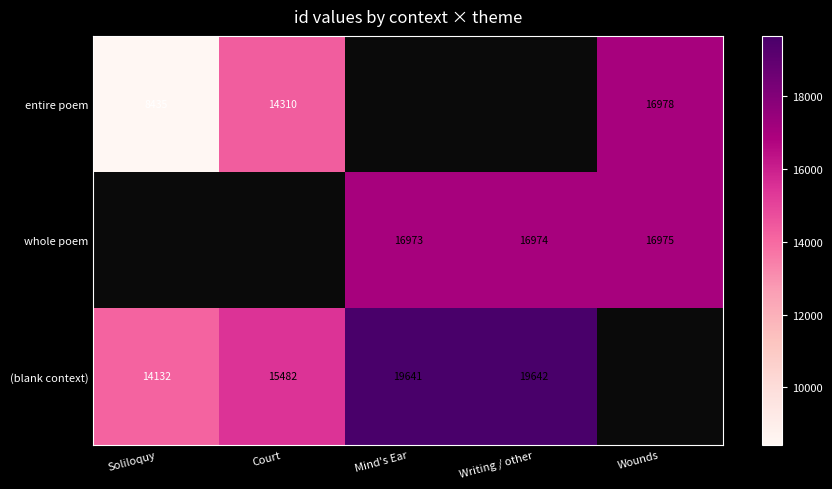

Is it true that (blank context) equals 22684 at Court?

False